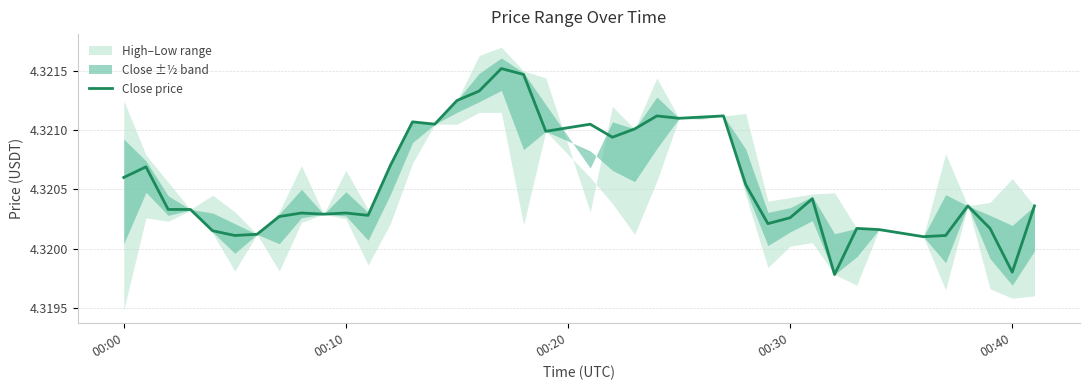

Is it true that Close price equals 1.2 at 00:40?

False